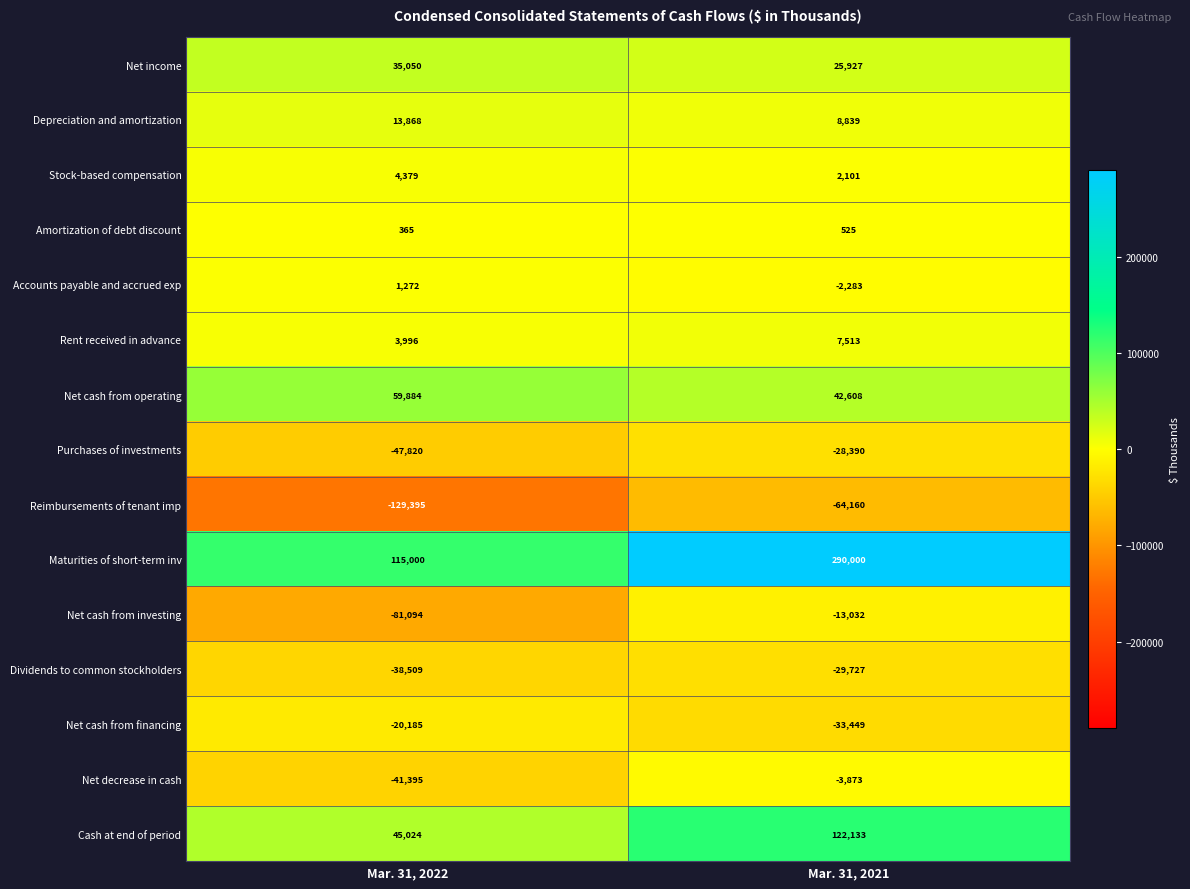

What is the difference between the highest and lowest values at Mar. 31, 2021?

354160